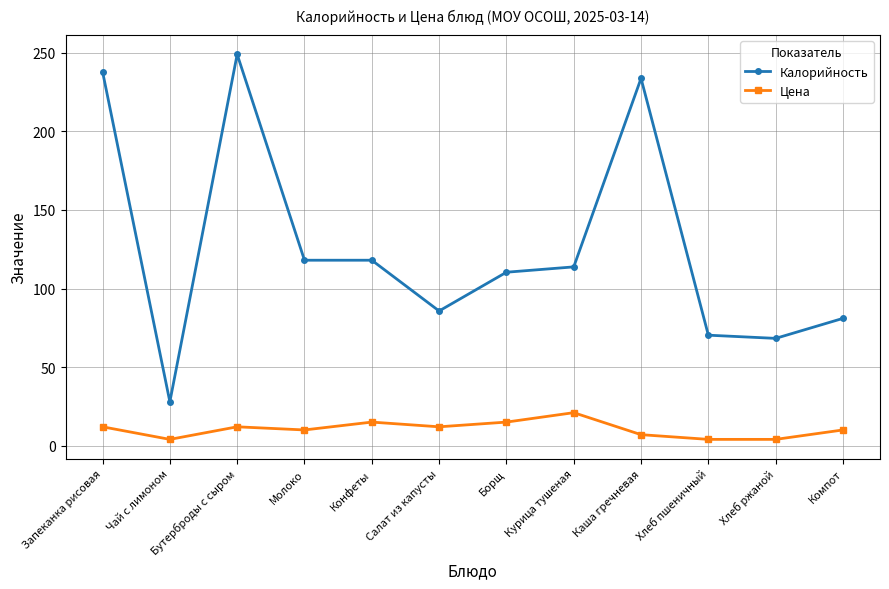

List the series in order of their peak value, highest first.

Калорийность, Цена